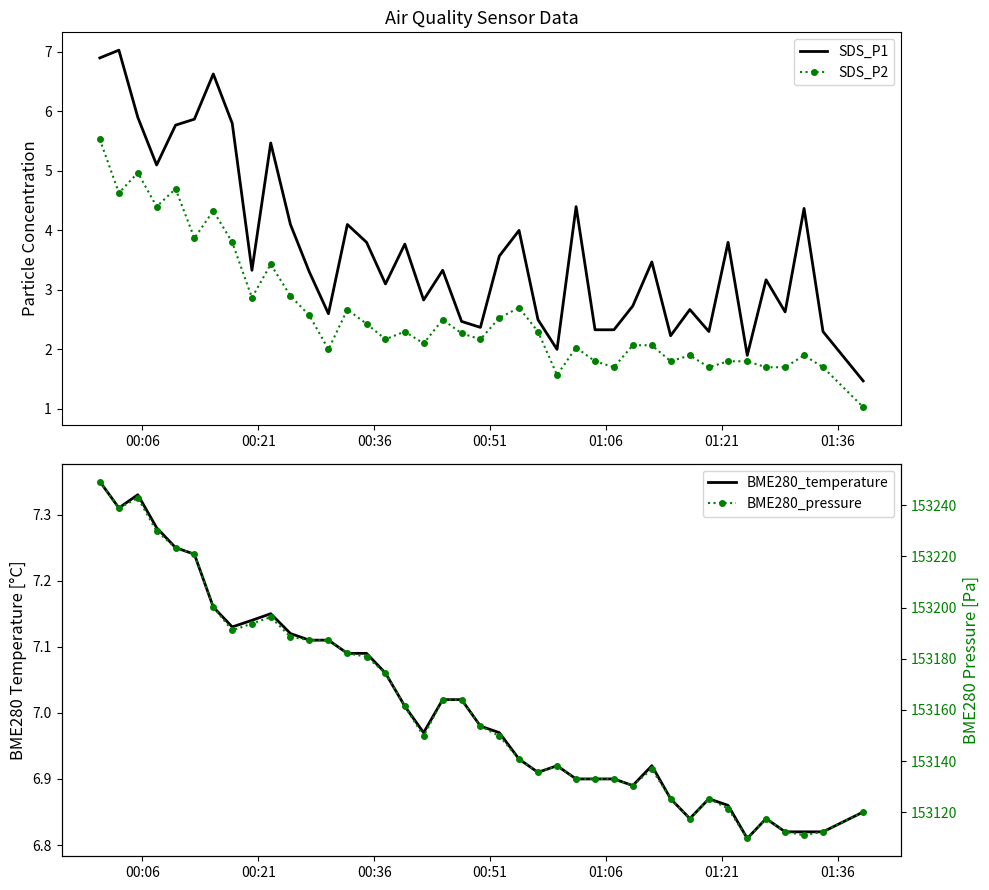

What is the difference between the second highest and second lowest values in the BME280_temperature series?

0.5